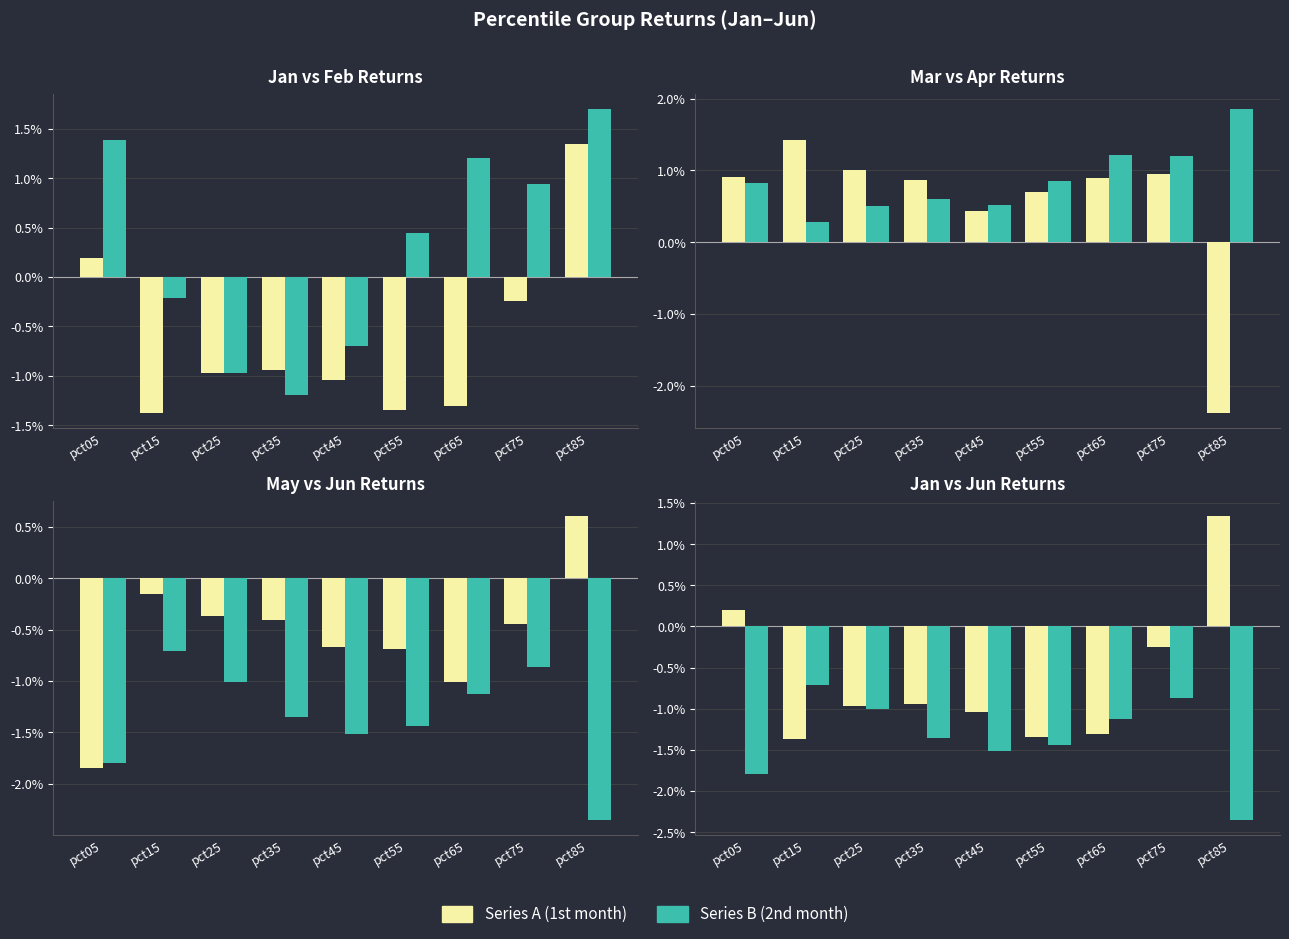

Where is Jan nearest to the value 0?

pct05